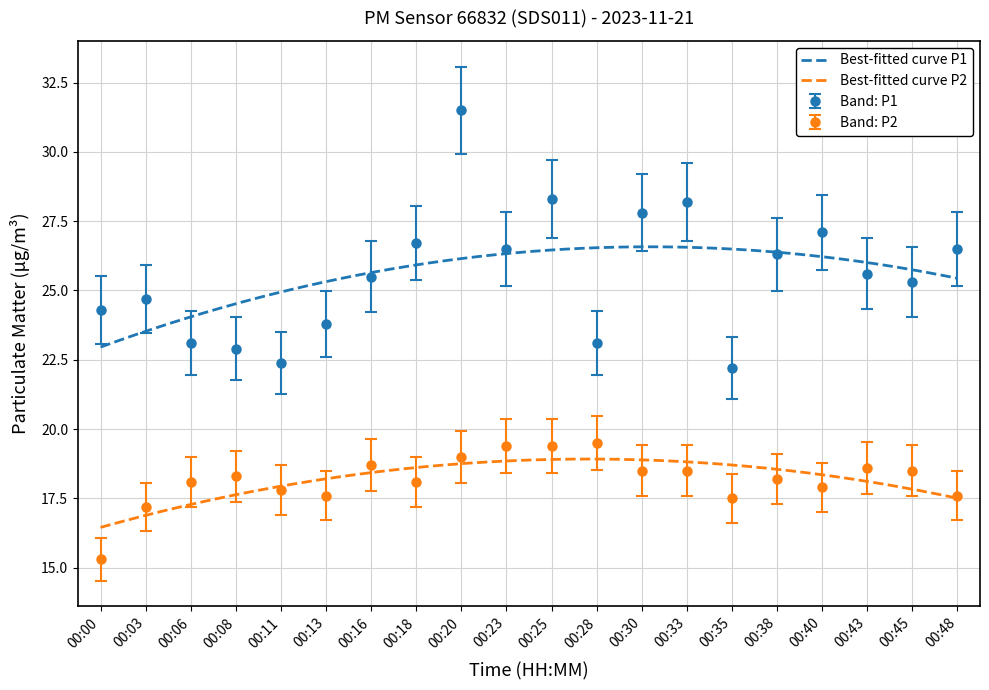

True or false: P1 and P2 intersect in this chart.

False